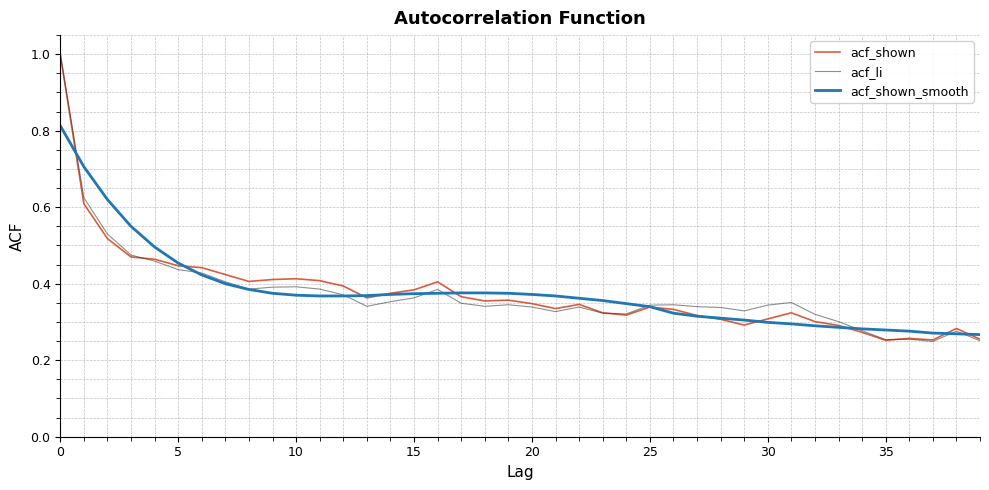

What is the highest value of the acf_li series?

1.0